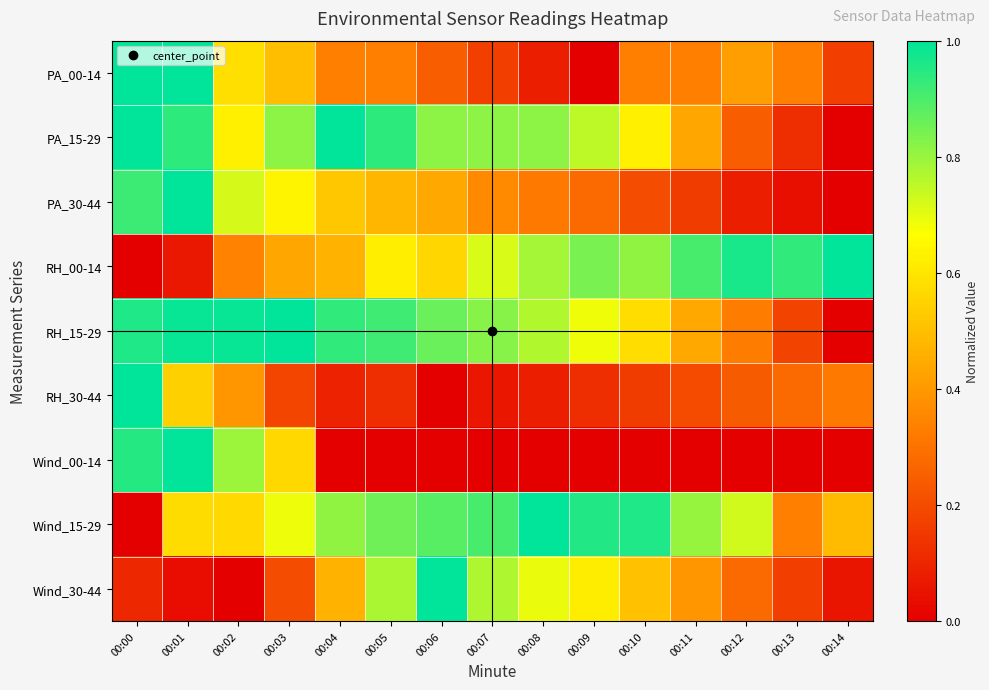

Between 00:06 and 00:09, which is larger?

00:06